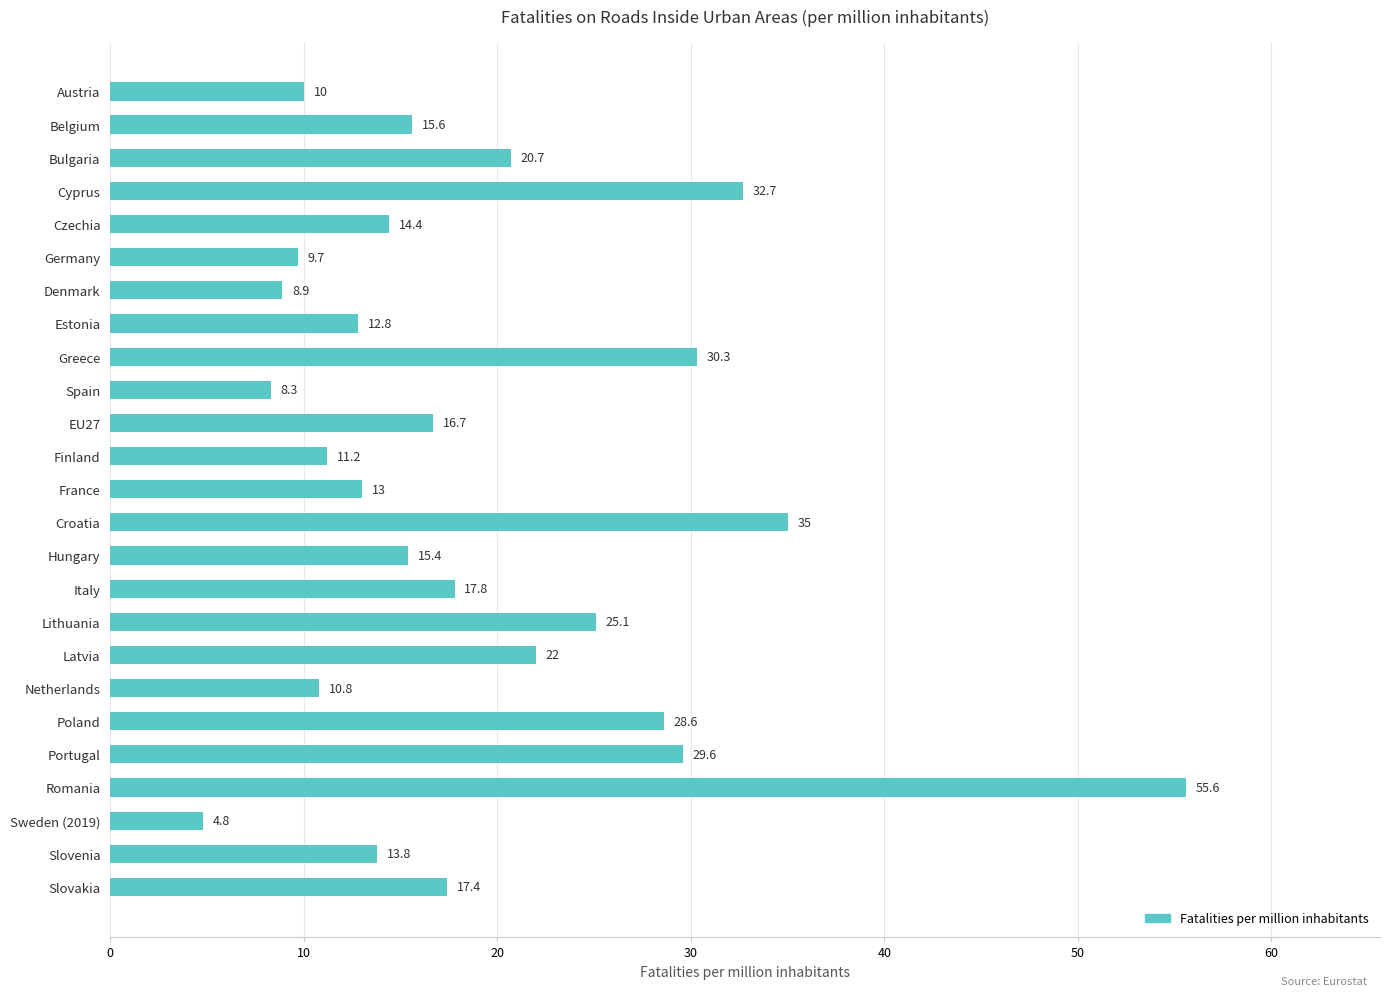

How many values are below 15?

11